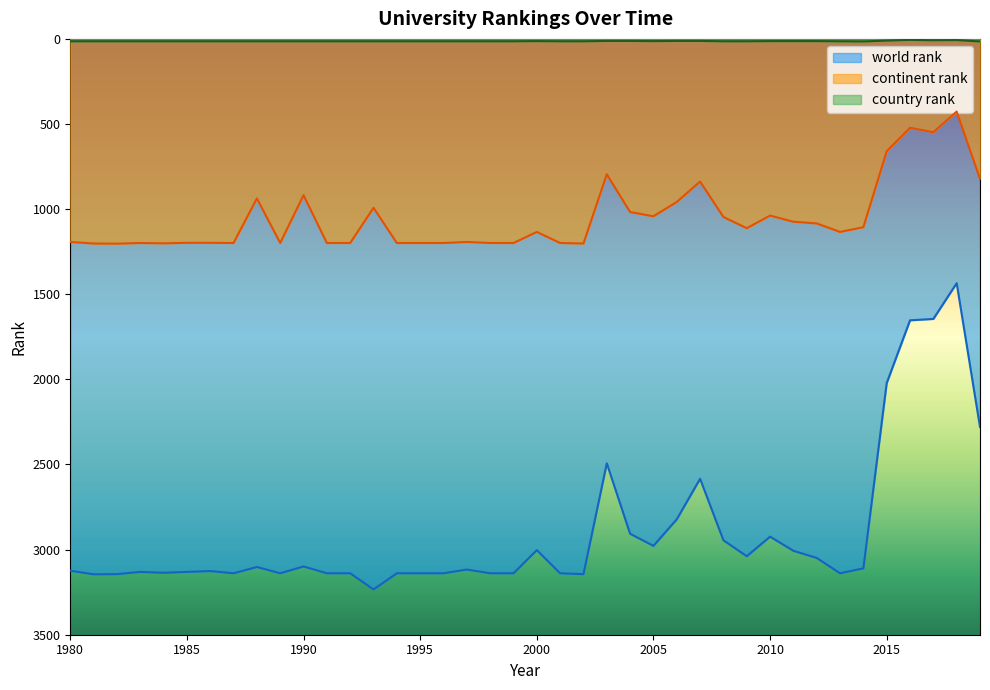

Rank the series at 1993 from lowest to highest value.

country rank, continent rank, world rank